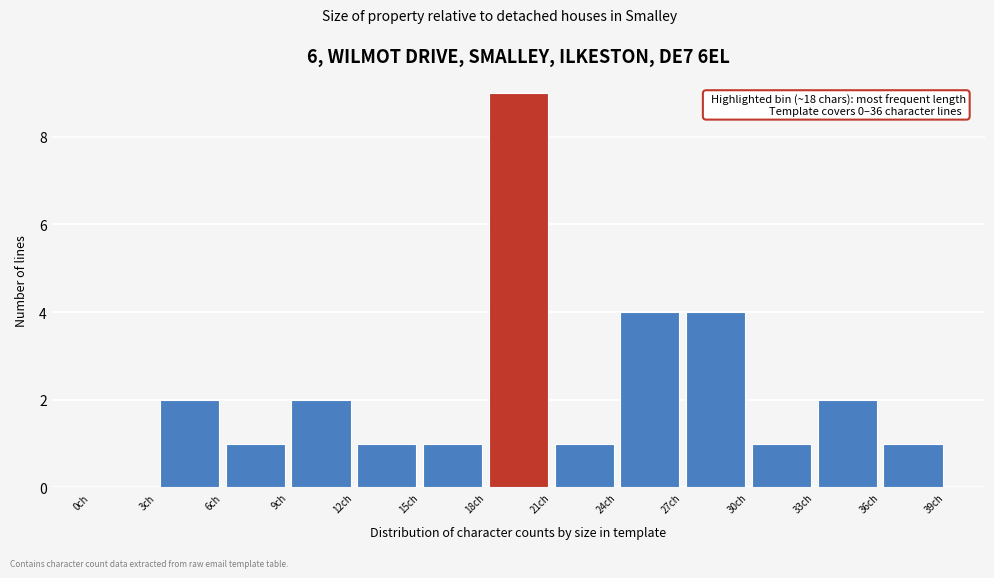

Over which range of the x-axis is the bar tallest?

18 to 21